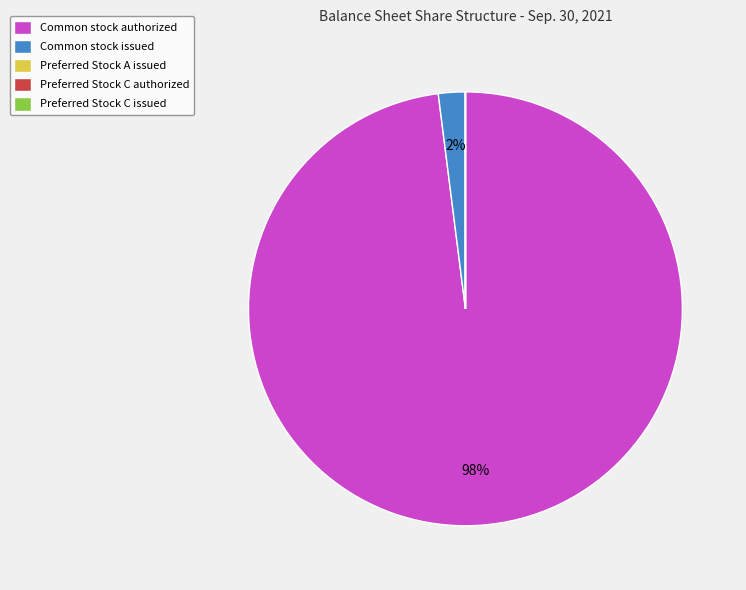

Is Common stock authorized the majority of the pie?

Yes